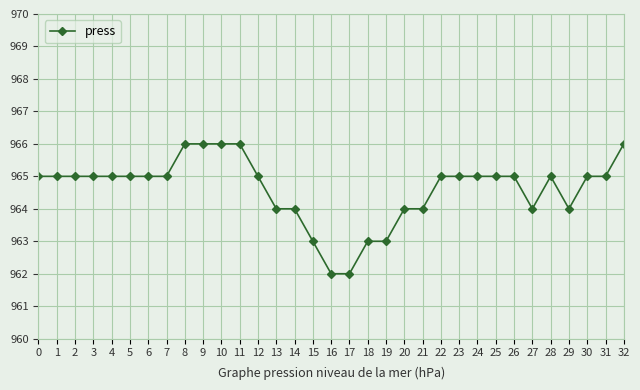

Reading right to left, extract all data points from this chart.

966	965	965	964	965	964	965	965	965	965	965	964	964	963	963	962	962	963	964	964	965	966	966	966	966	965	965	965	965	965	965	965	965